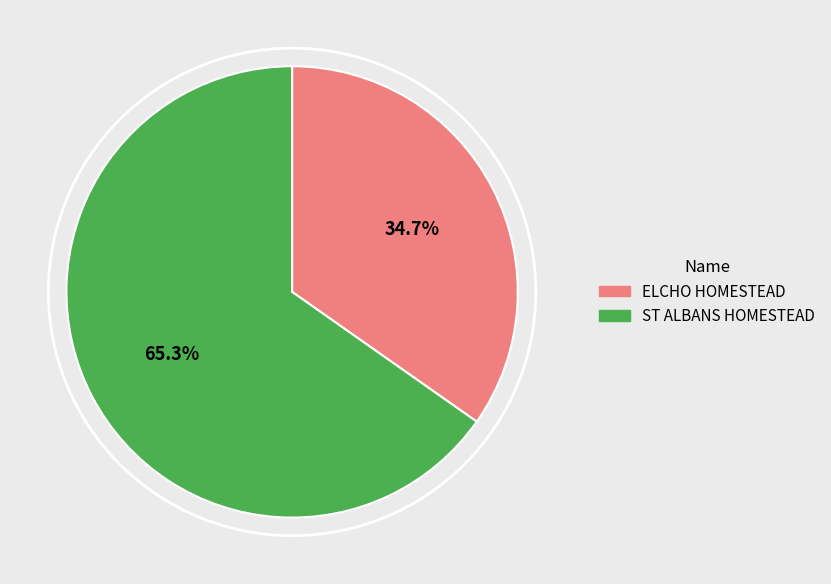

Approximately how many times larger is the value at ELCHO HOMESTEAD compared to ST ALBANS HOMESTEAD?

0.5